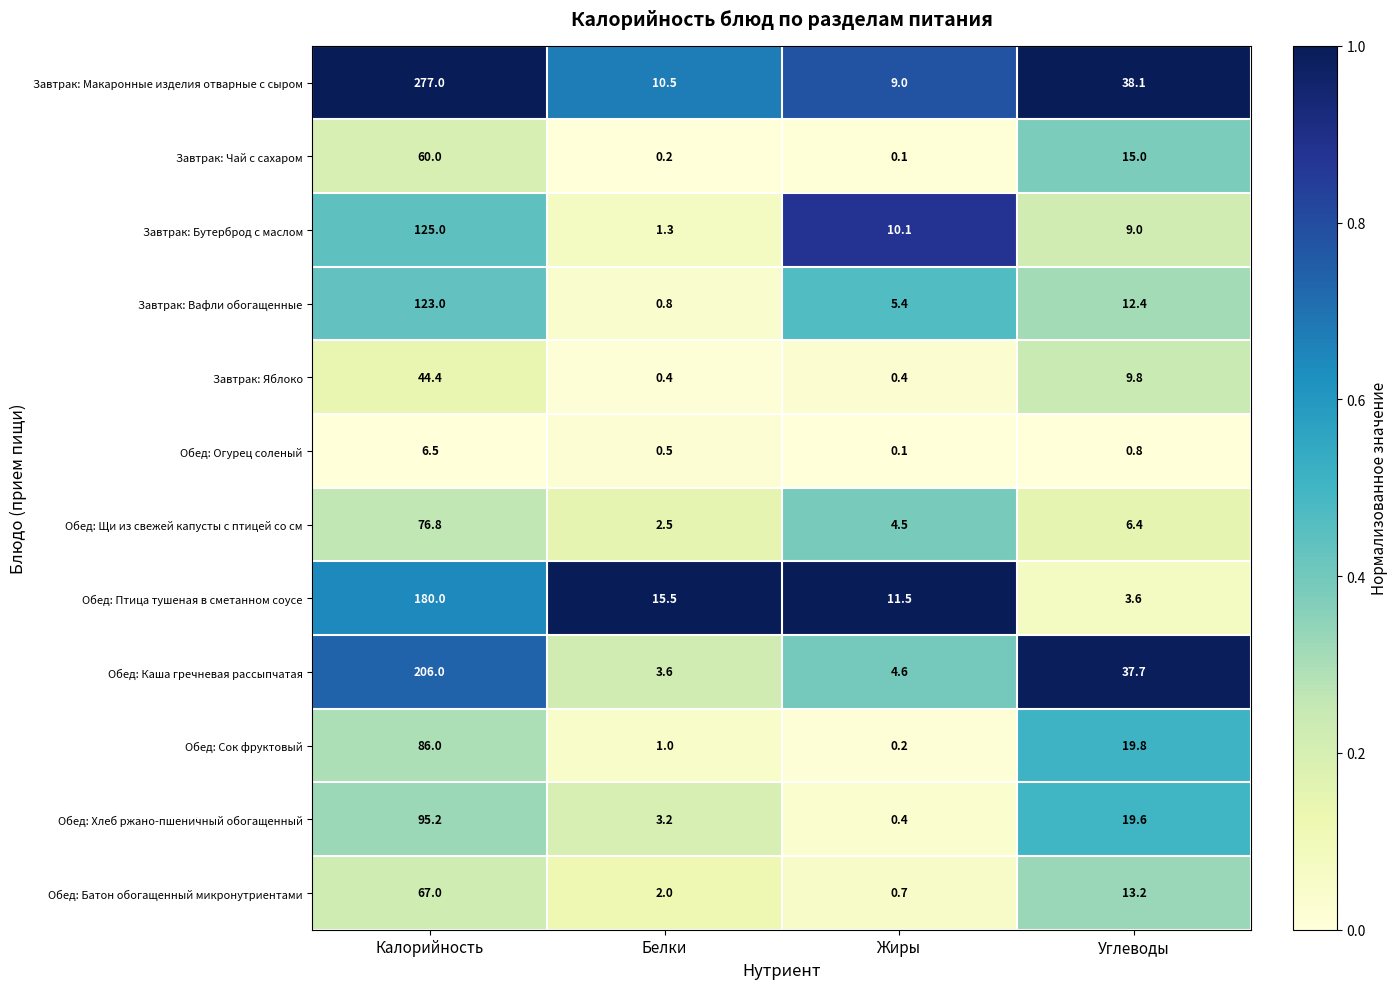

Where is Завтрак: Яблоко nearest to the value 22?

Углеводы